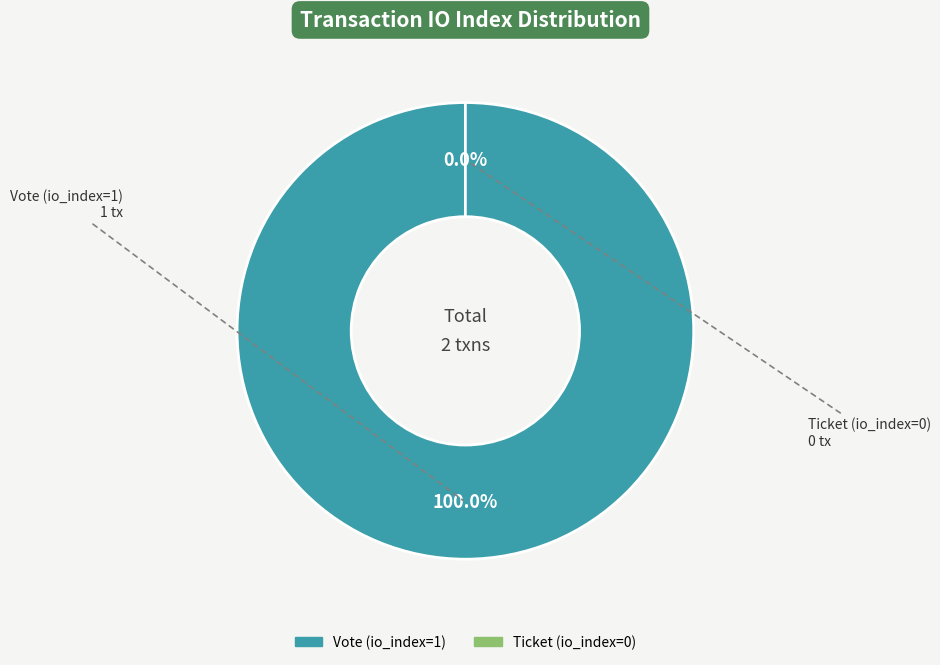

Does Vote (io_index=1) account for over 50% of the chart?

Yes